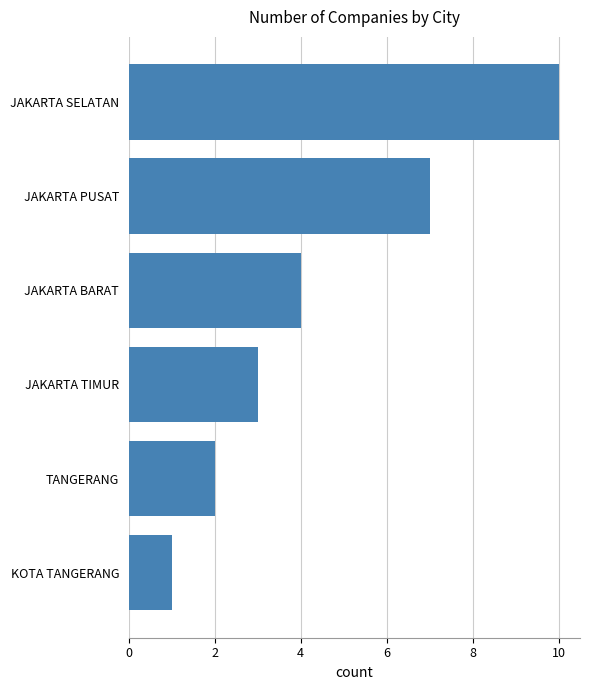

What is the minimum value shown in the chart?

1